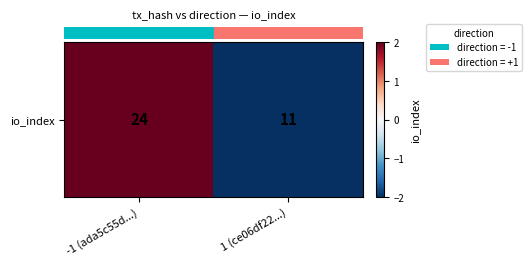

Which label corresponds to the smallest value in the chart?

1 (ce06df22...)